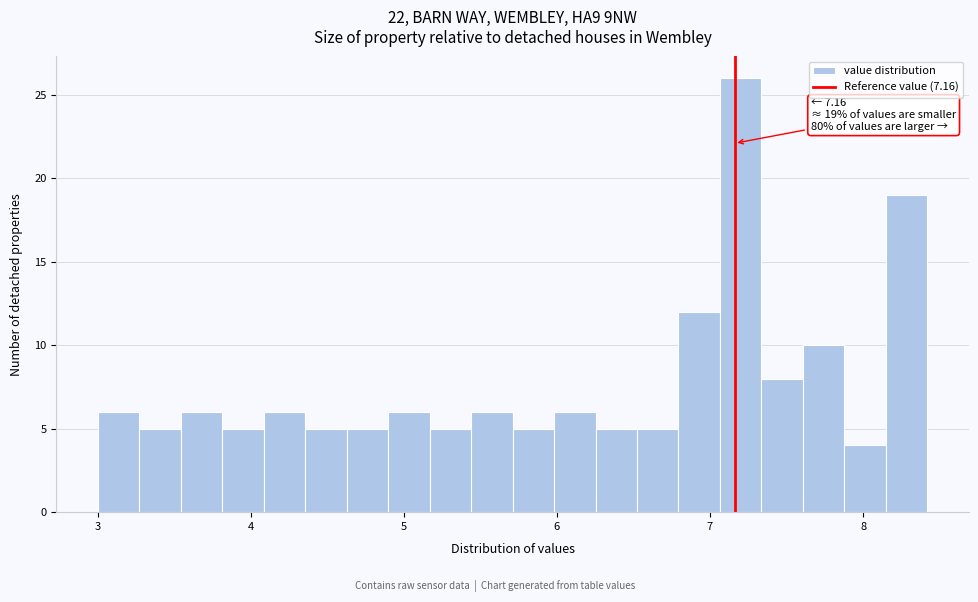

Around what value on the x-axis is the tallest bar? Give the approximate position of its centre, as read against the axis.

7.2